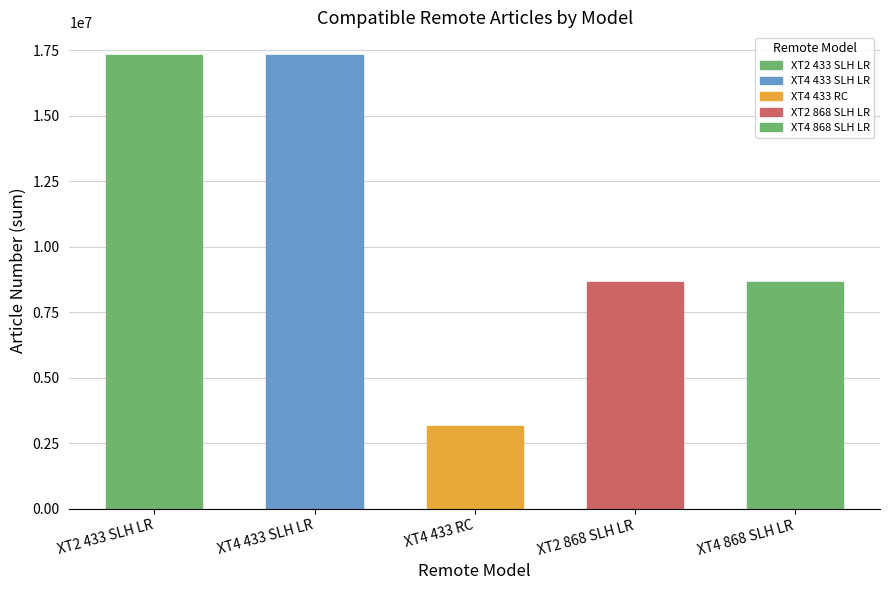

Where is the data nearest to the value 4328554?

XT4 433 RC